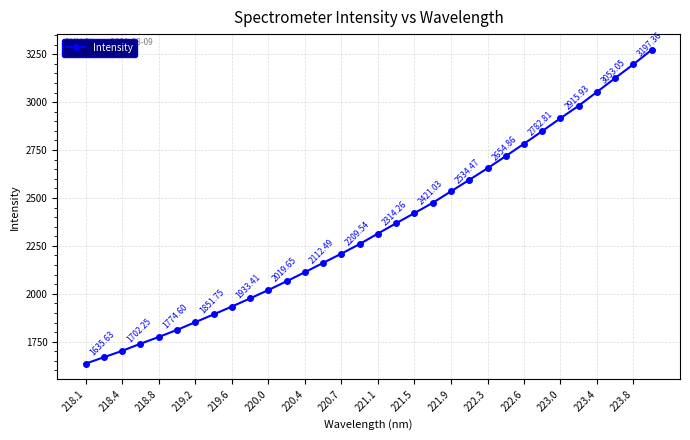

What is the greatest value displayed?

3272.9